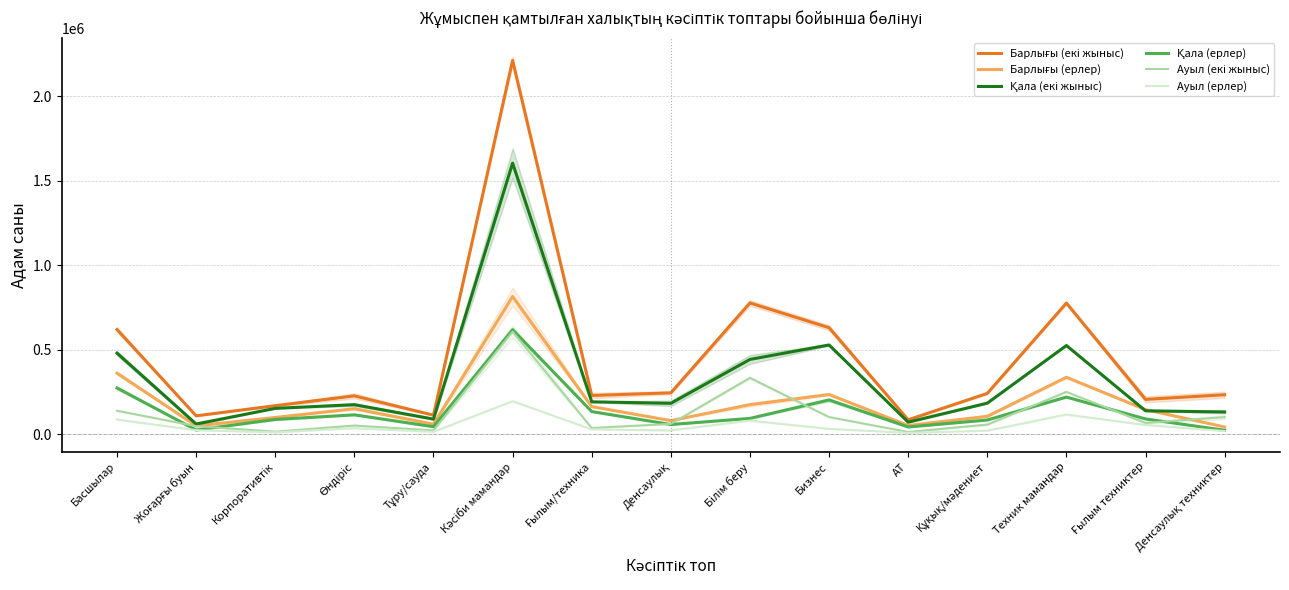

Does the chart have visible grid lines?

Yes